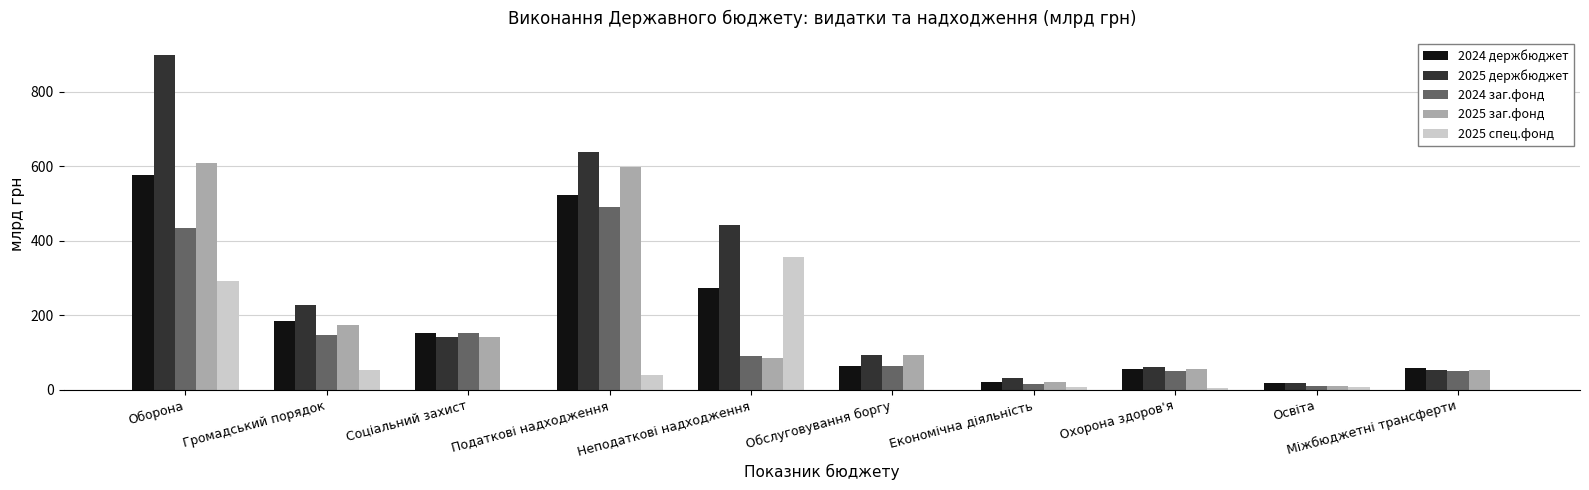

What is the sum of all 2024 держбюджет values?

1929.7